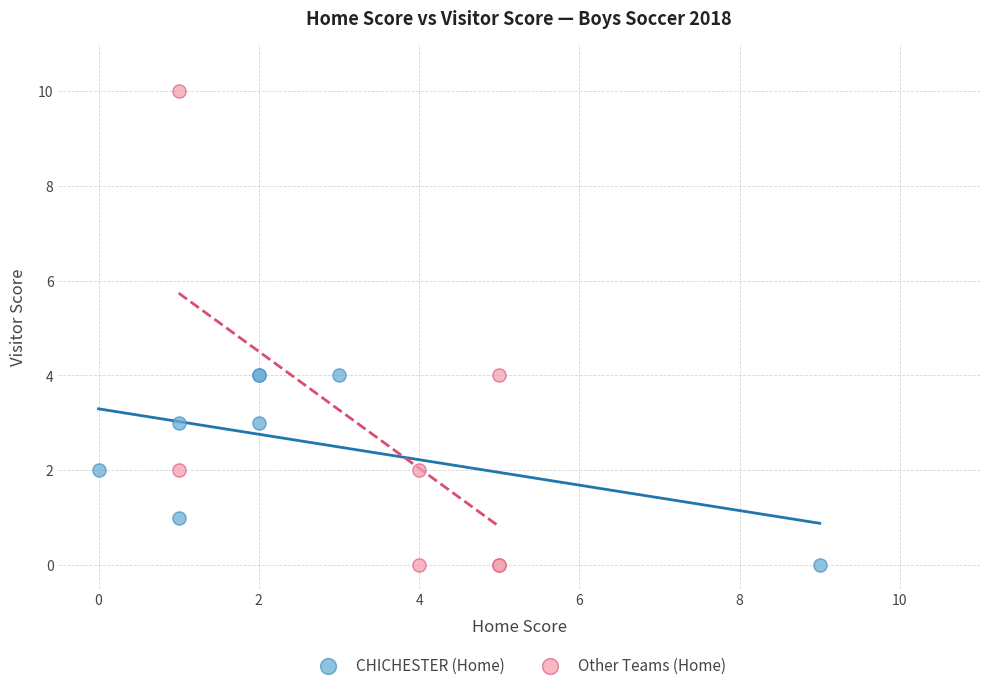

Which series reaches the maximum Y coordinate?

Other Teams (Home)